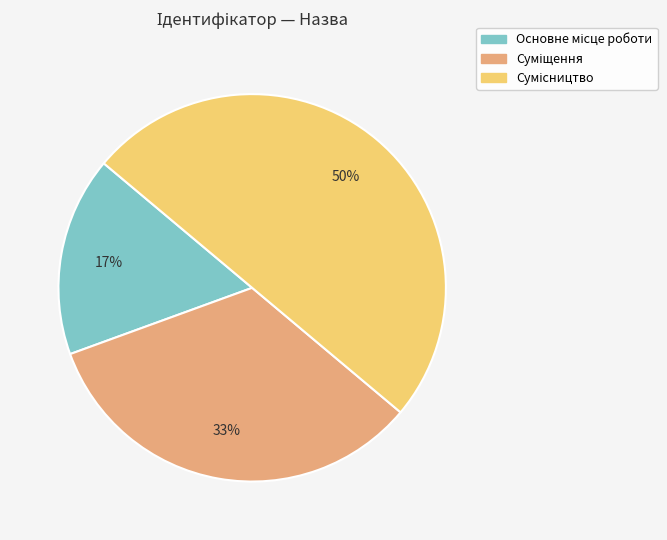

To the nearest percent, what is the average slice percentage?

33%